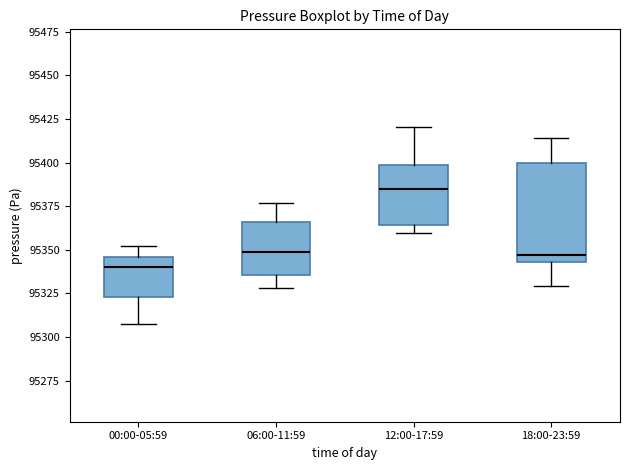

Where does the lower whisker of the box for 00:00-05:59 end on the y-axis? The values are not printed on the chart, so give them approximately, as read against the axis.

95310